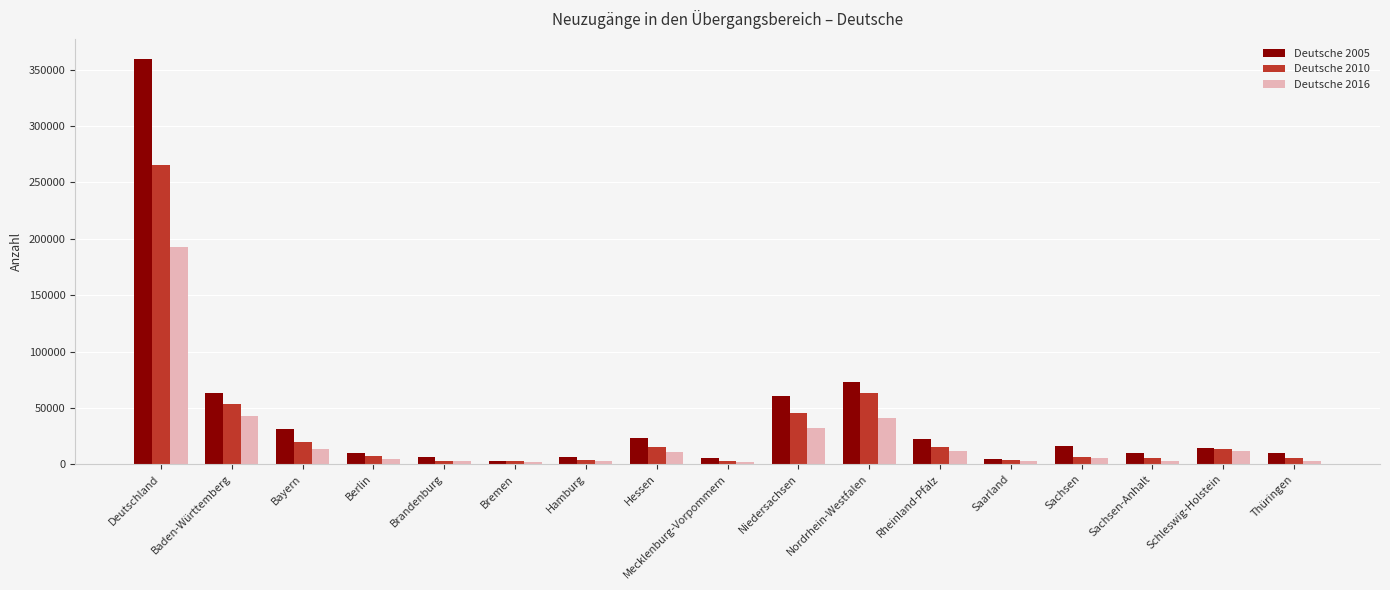

At which category is the sum across all series the highest?

Deutschland